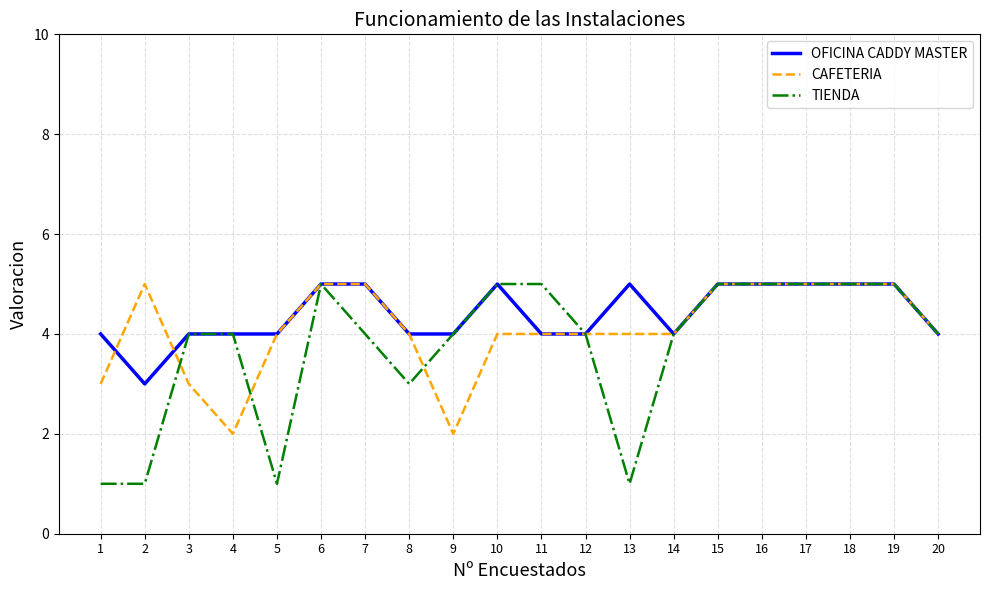

Reading left to right, what are all the values shown in this chart?

OFICINA CADDY MASTER: 1=4	2=3	3=4	4=4	5=4	6=5	7=5	8=4	9=4	10=5	11=4	12=4	13=5	14=4	15=5	16=5	17=5	18=5	19=5	20=4
CAFETERIA: 1=3	2=5	3=3	4=2	5=4	6=5	7=5	8=4	9=2	10=4	11=4	12=4	13=4	14=4	15=5	16=5	17=5	18=5	19=5	20=4
TIENDA: 1=1	2=1	3=4	4=4	5=1	6=5	7=4	8=3	9=4	10=5	11=5	12=4	13=1	14=4	15=5	16=5	17=5	18=5	19=5	20=4